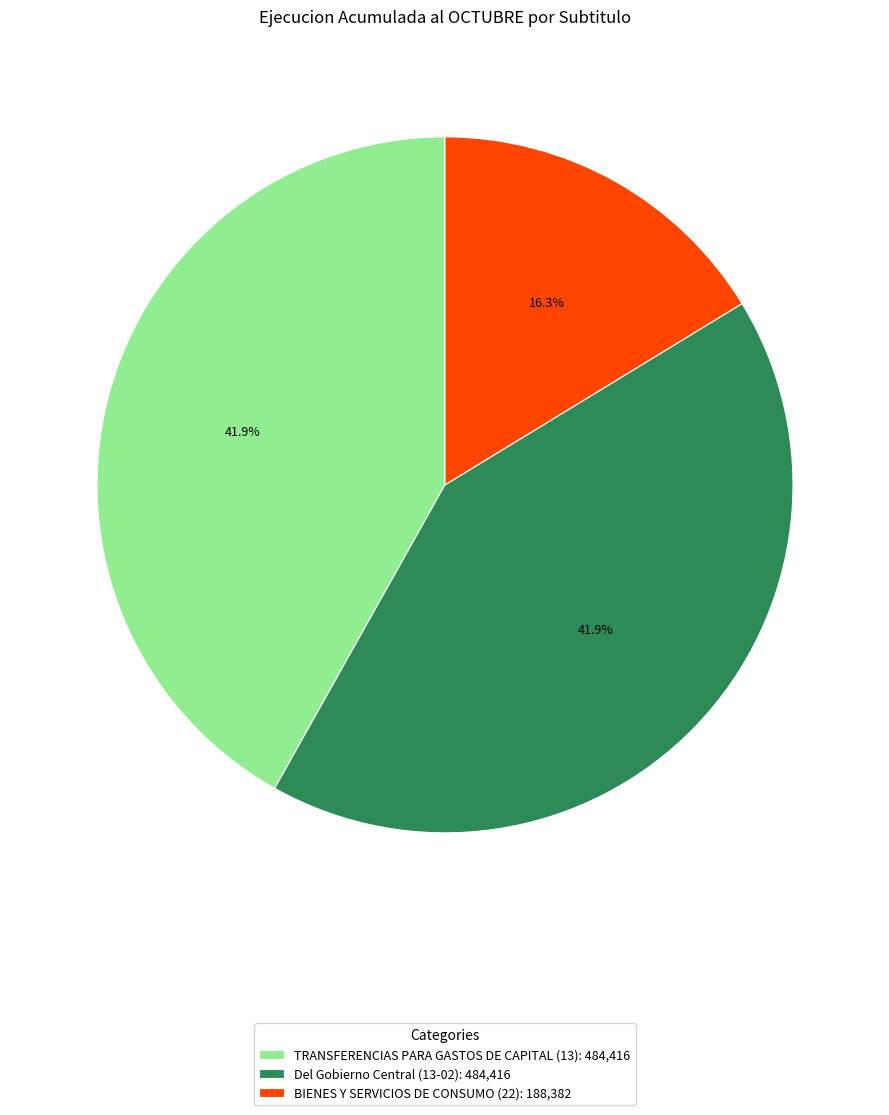

What percentage is the Del Gobierno Central slice, to the nearest percent?

42%